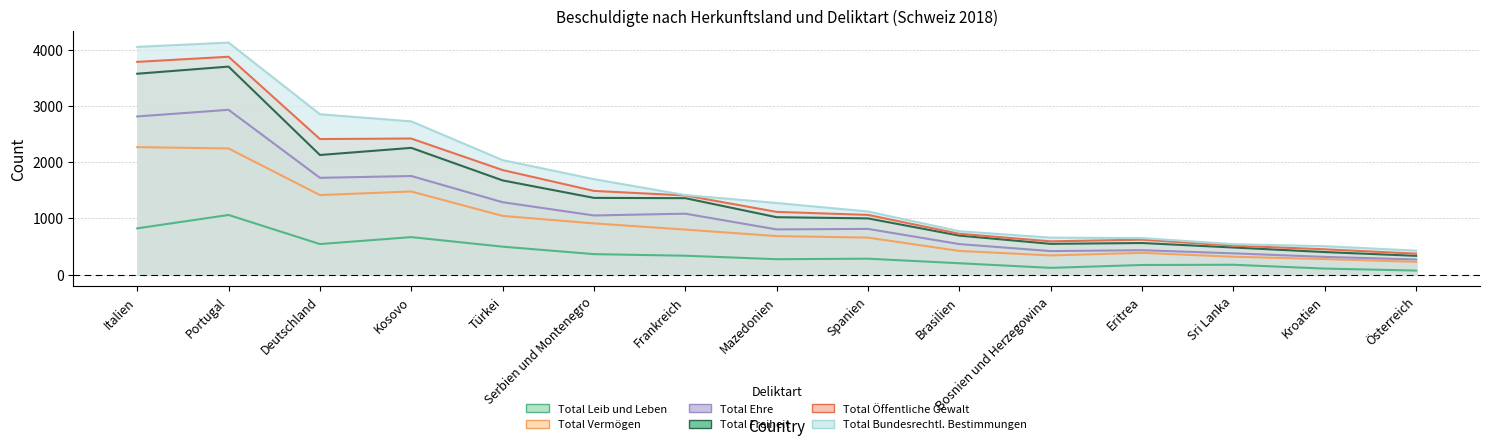

What is the difference between the second highest and second lowest values in the Total Leib und Leben series?

716